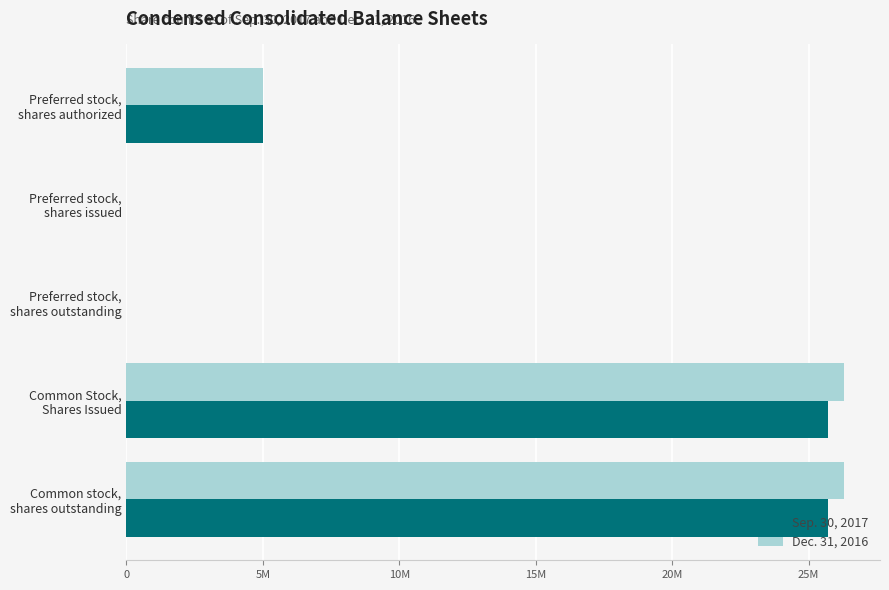

What are all the series names shown in the legend?

Sep. 30, 2017, Dec. 31, 2016